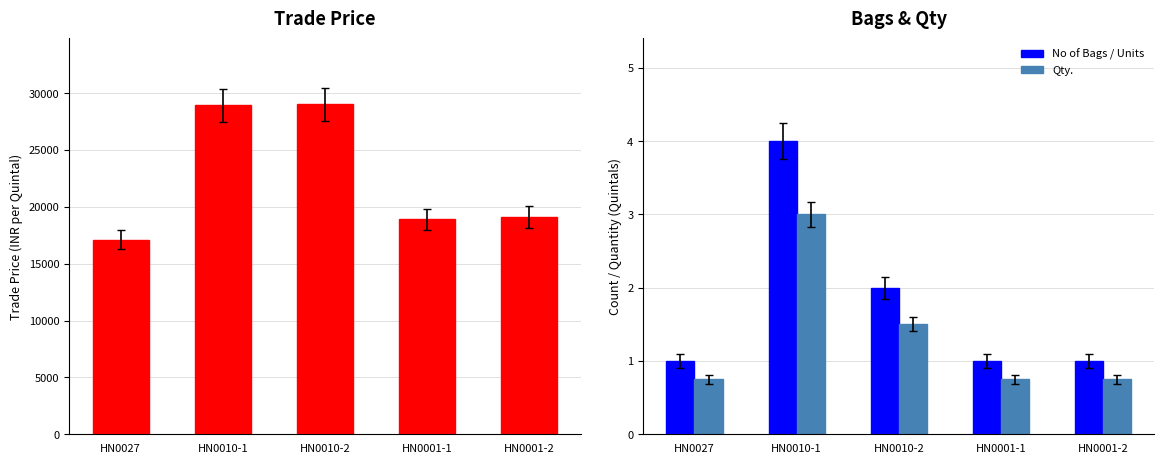

Between HN0027 and HN0010-1, which series saw the biggest shift?

Trade Price